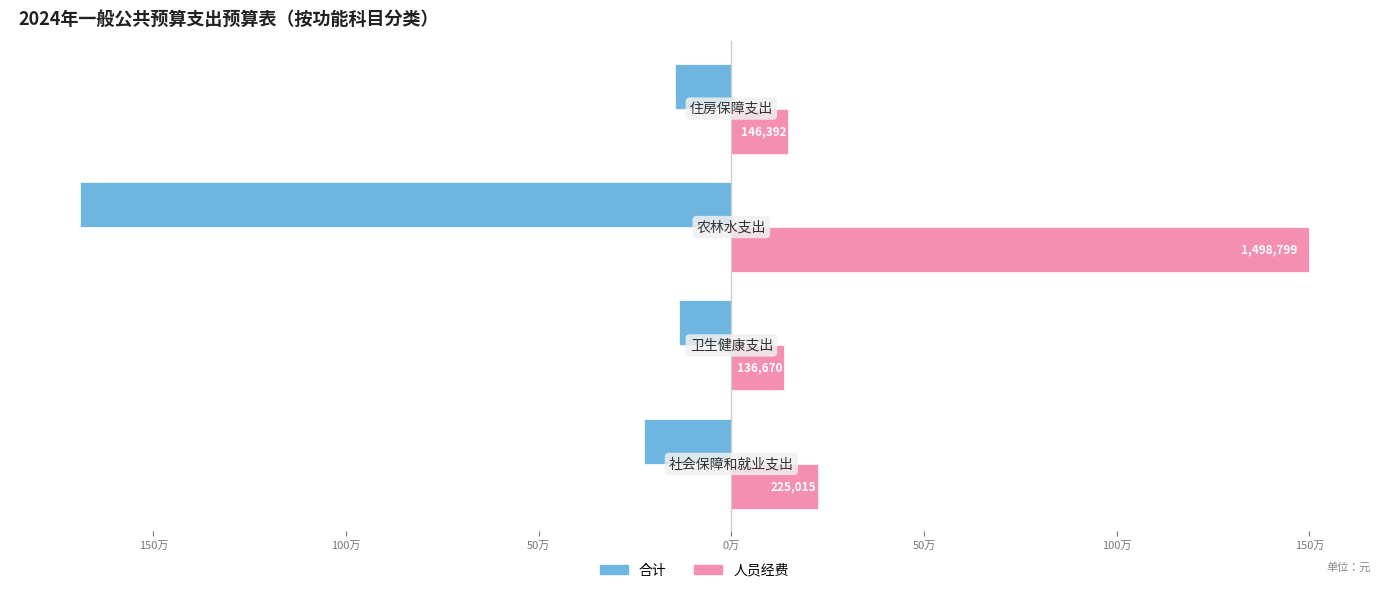

What is the smallest value displayed?

-1691523.7